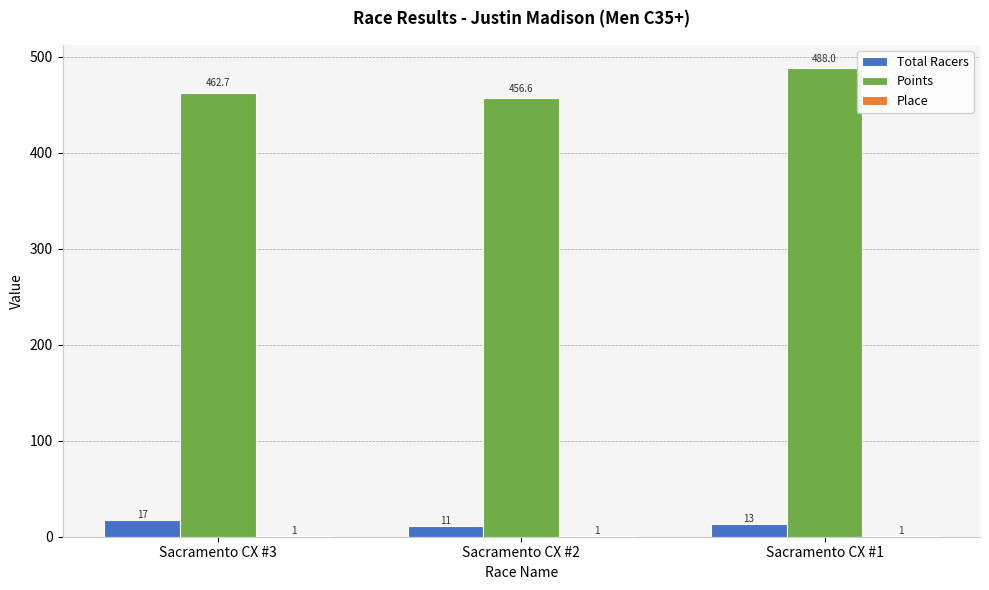

At which label is Points closest to 472?

Sacramento CX #3